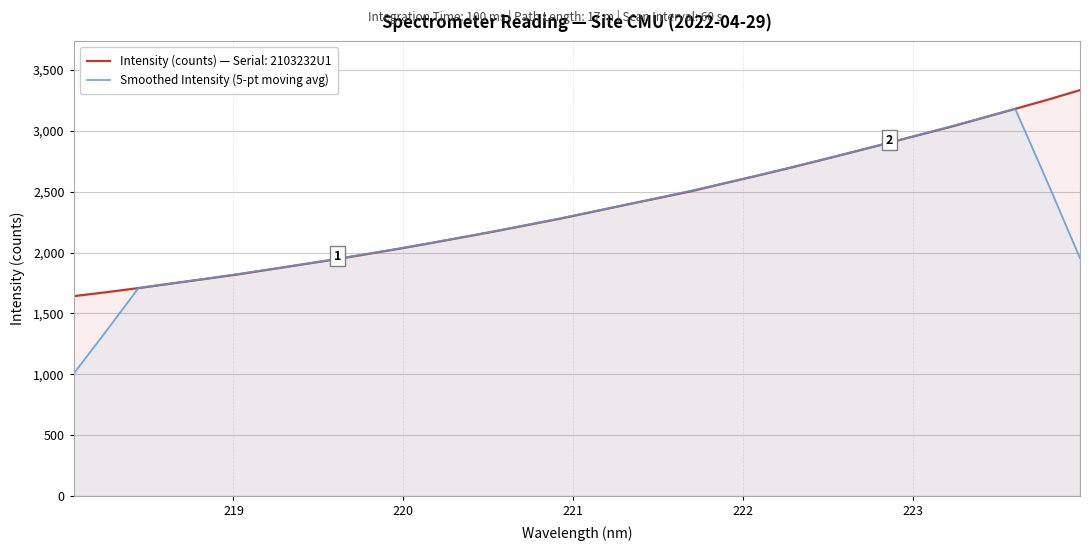

How many lines are shown in the chart?

2